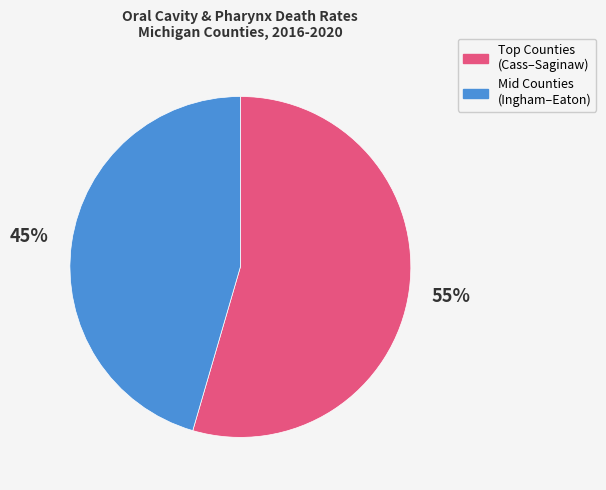

What is the largest slice in the pie chart?

Top Counties (Cass–Saginaw)